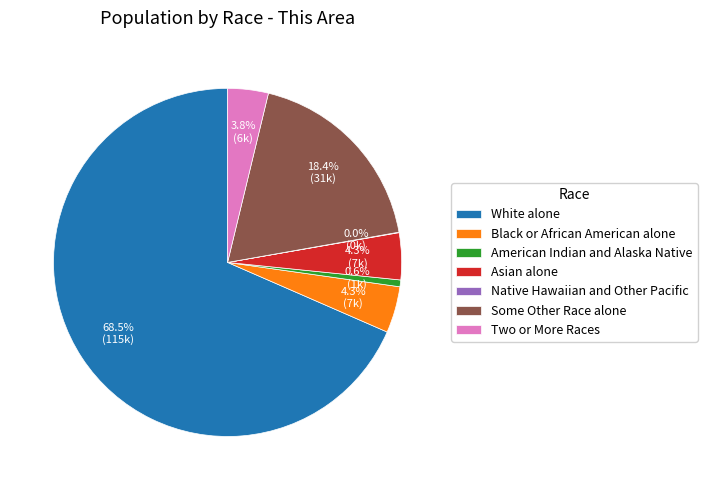

Is the sum of Asian alone and Two or More Races greater than half?

No